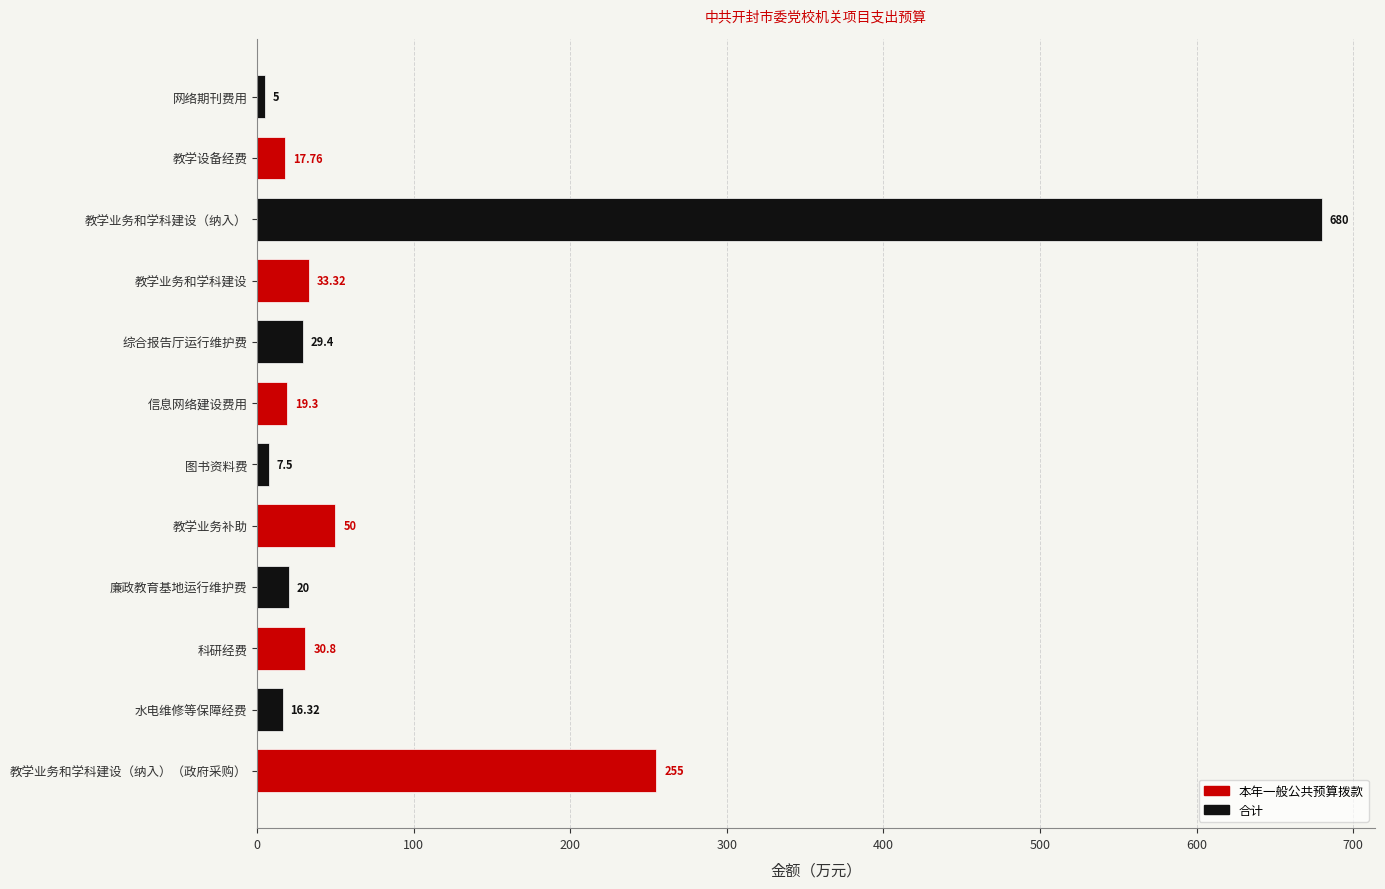

What is the change in value from 水电维修等保障经费 to 信息网络建设费用?

+3.0